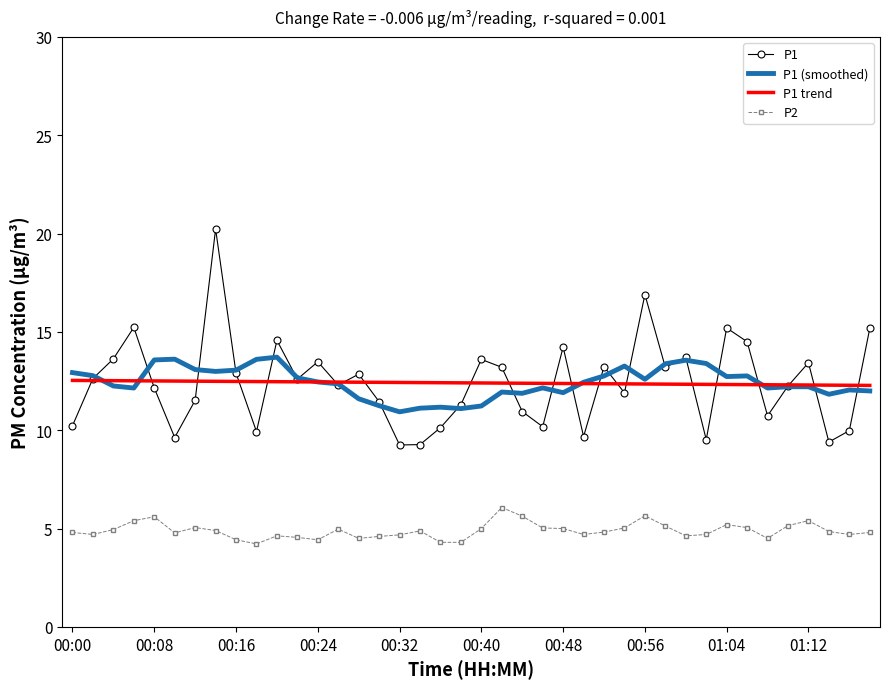

What is the lowest value of the P2 series?

4.2